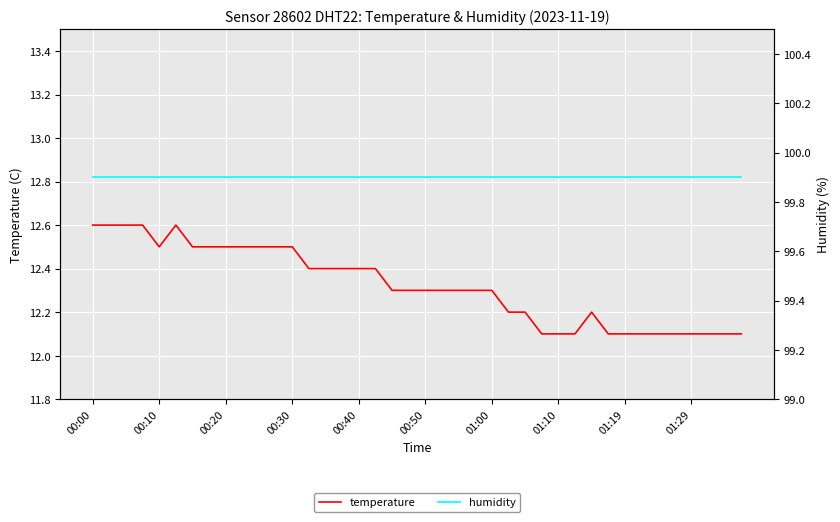

What is the average value of the temperature series?

12.3